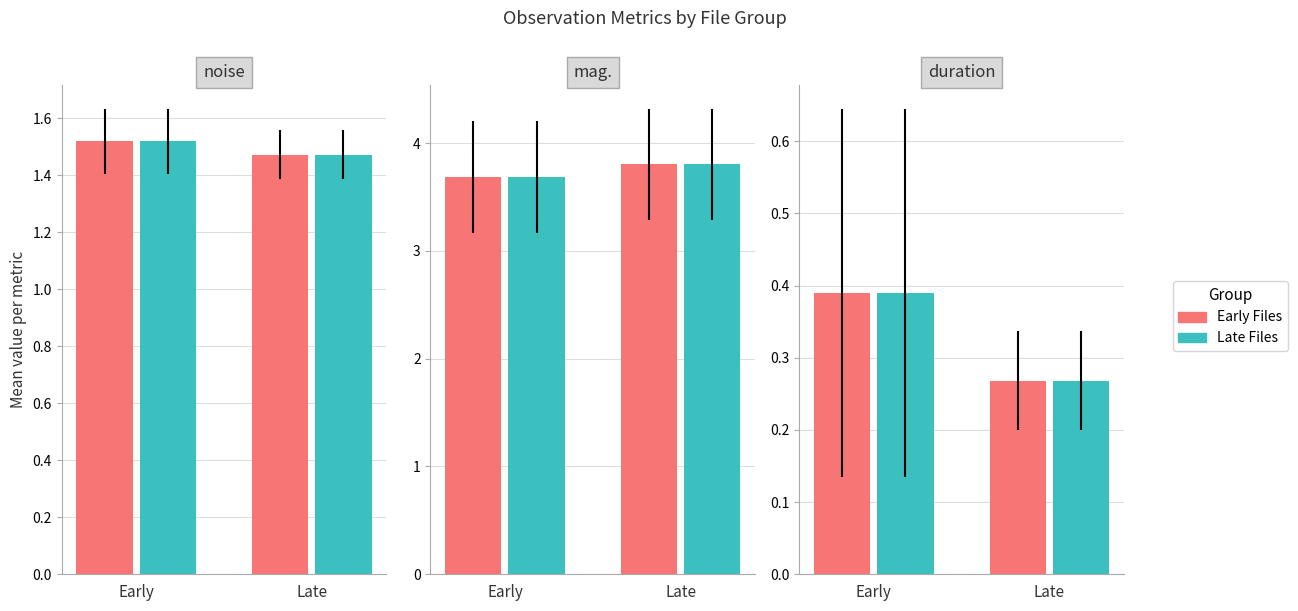

Where is Early nearest to the value 0?

Late